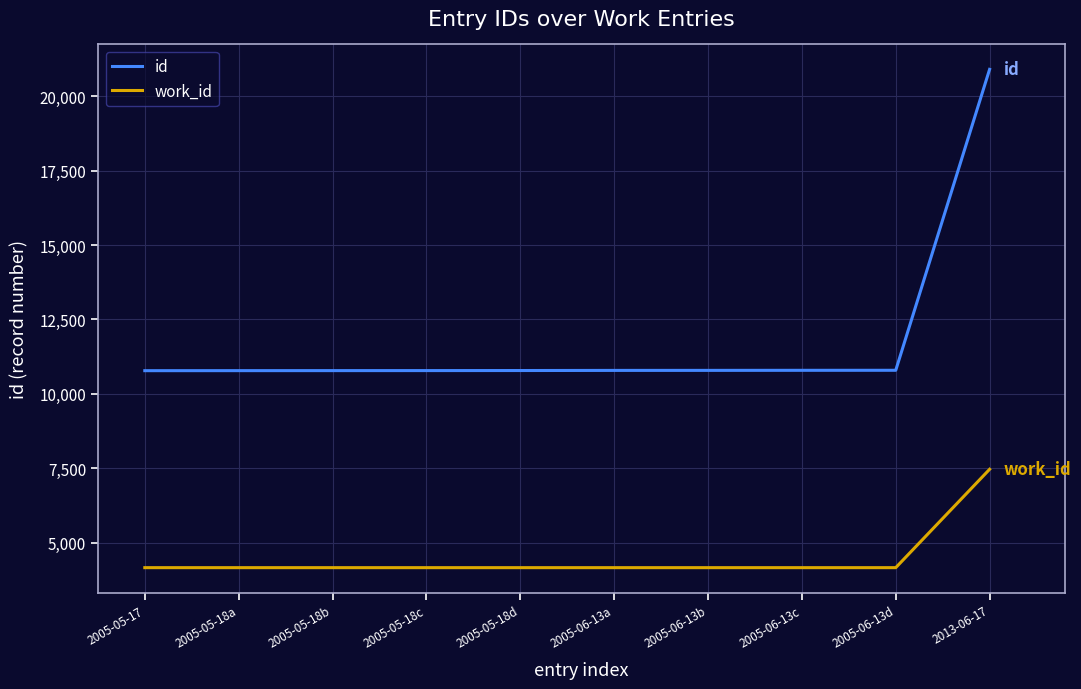

How many distinct data groups are displayed?

2